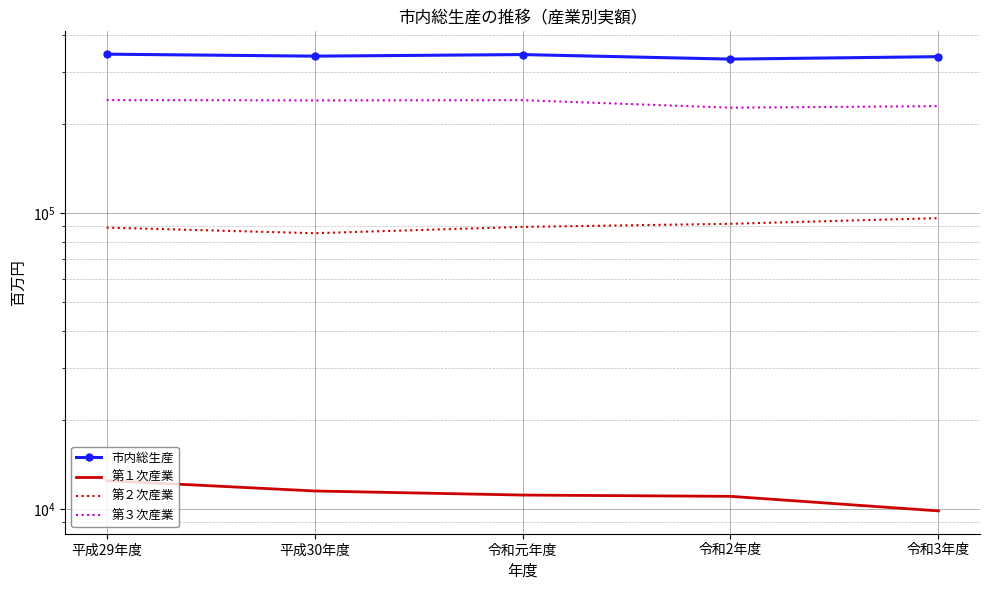

The value of 第２次産業 at 令和元年度 is 89637. True or false?

True